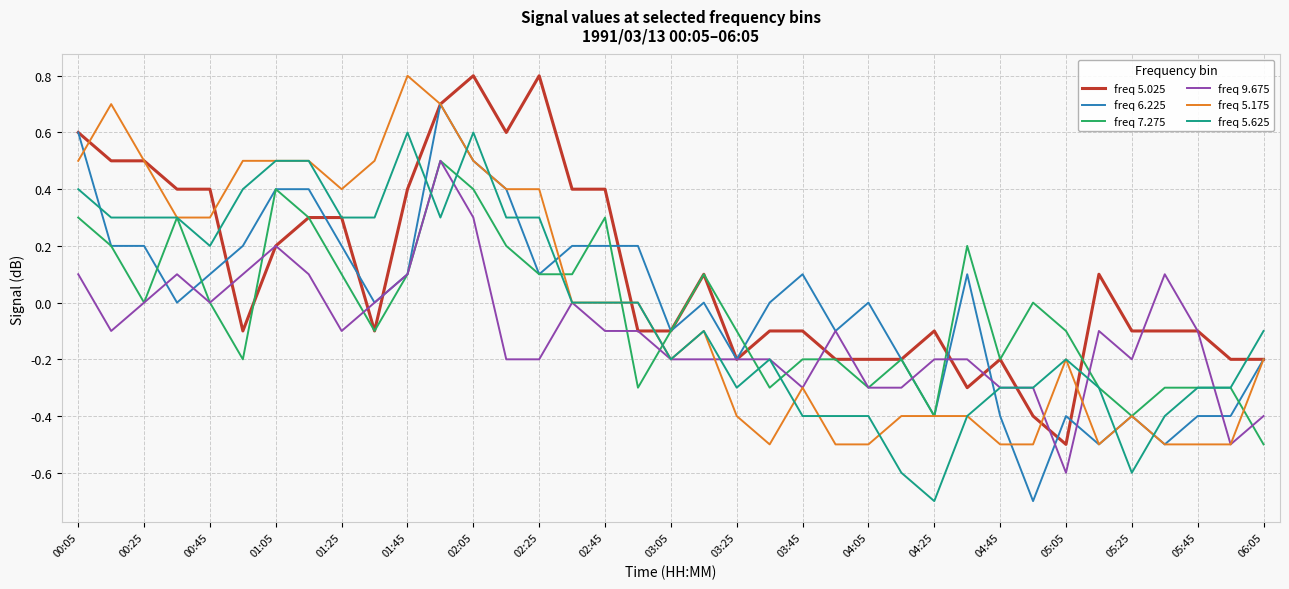

Which series has the largest total across all categories?

freq 5.025